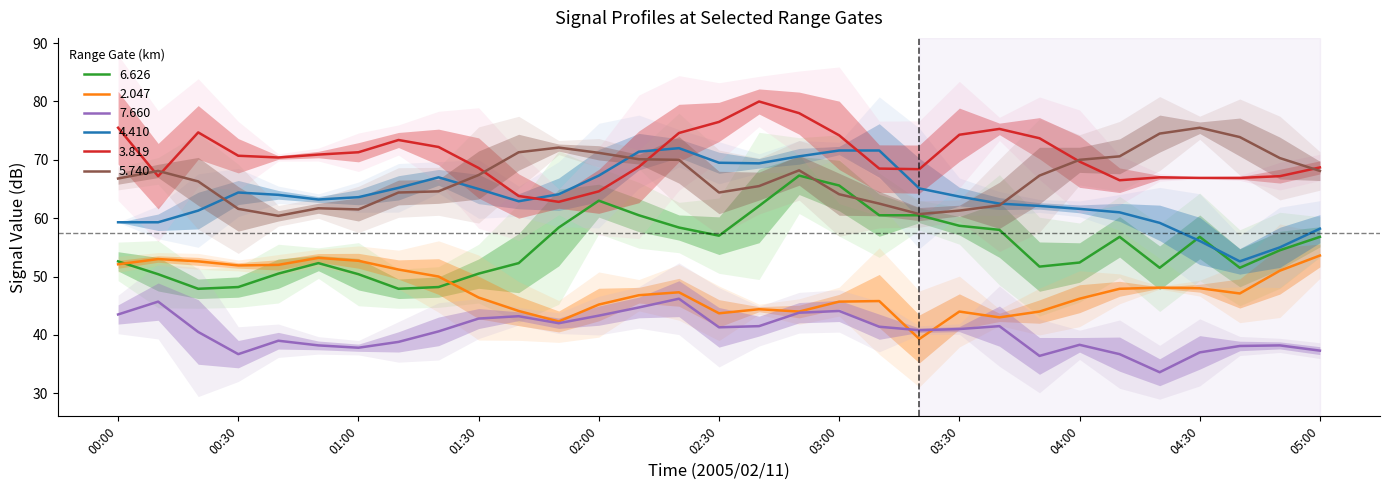

How many values in the   6.626 series are below 54?

15